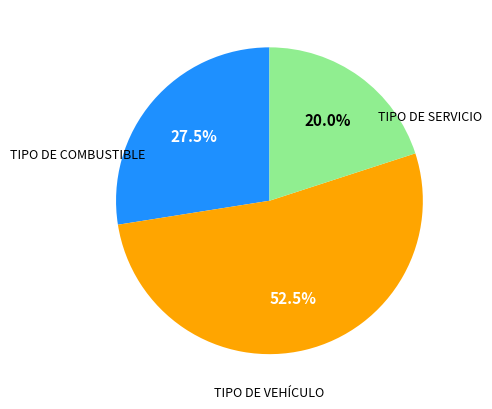

To the nearest percent, what is the difference between the largest and smallest slice percentages?

32%